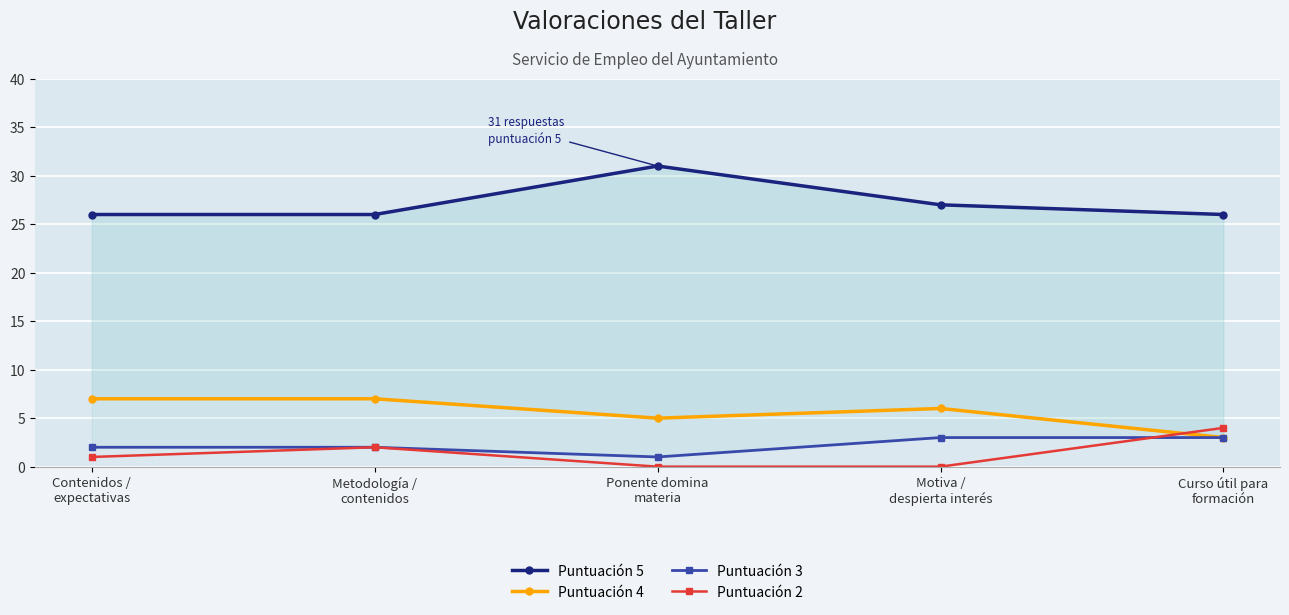

Which series changed the most between Ponente domina
materia and Curso útil para
formación?

Puntuación 5